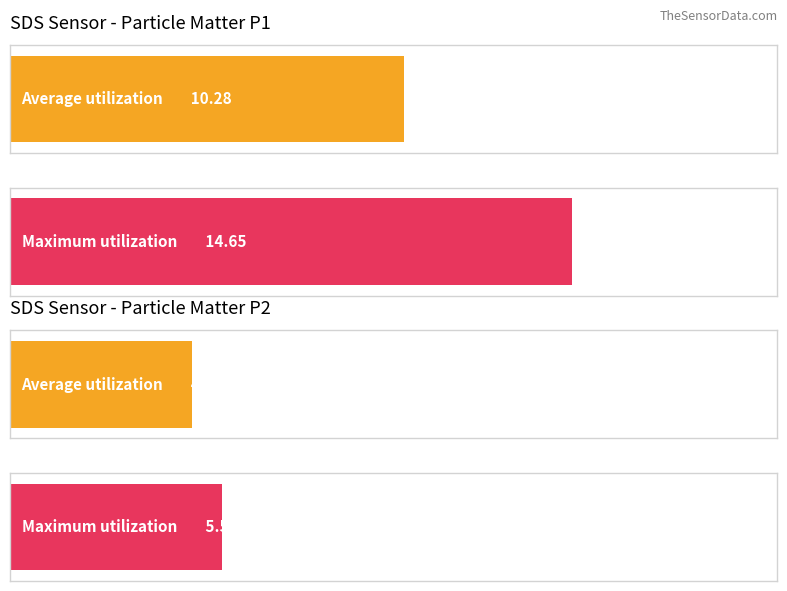

Are the bars horizontal?

Yes